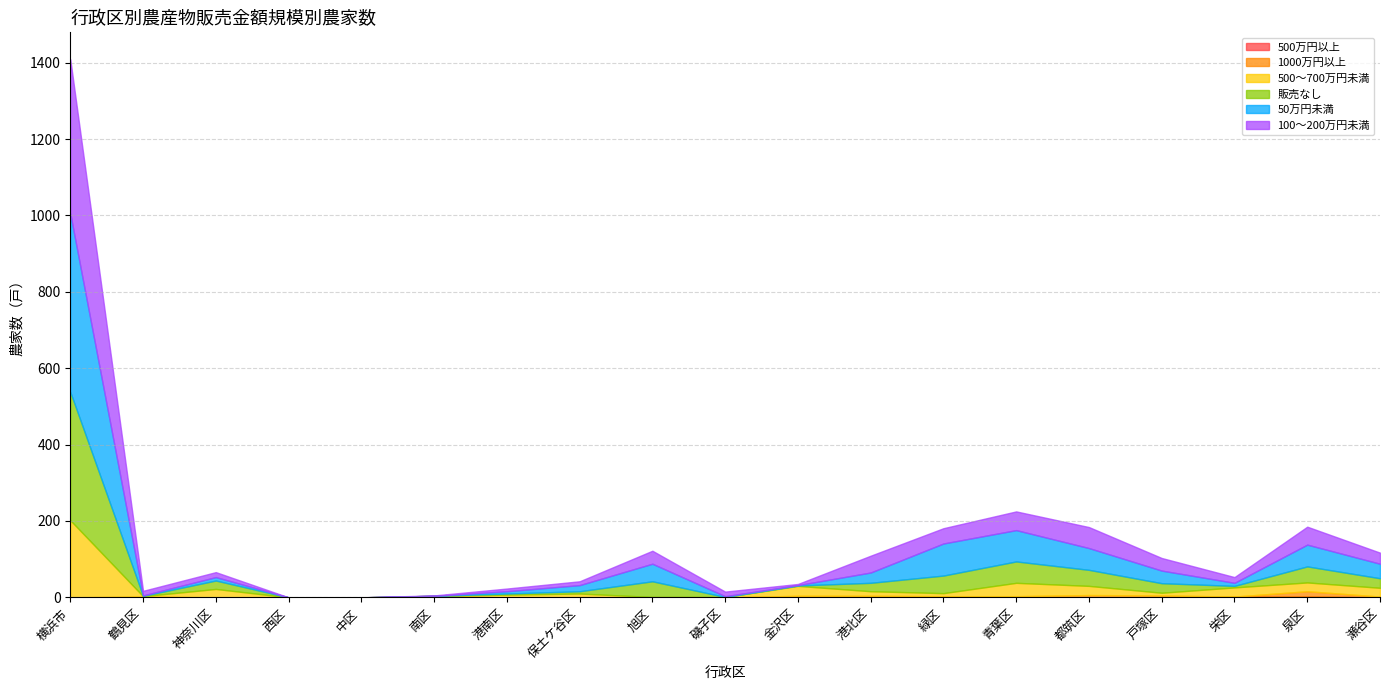

Is it true that 販売なし equals 23 at 都筑区?

False